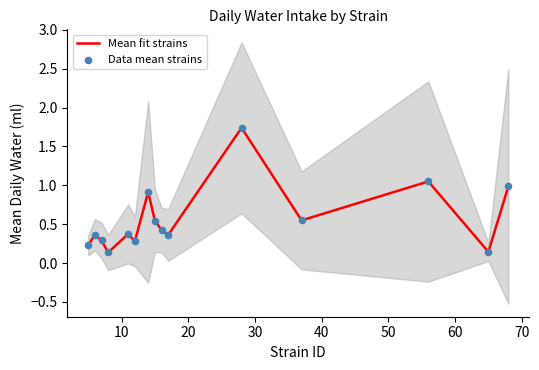

At how many categories does at least one series exceed 1?

2